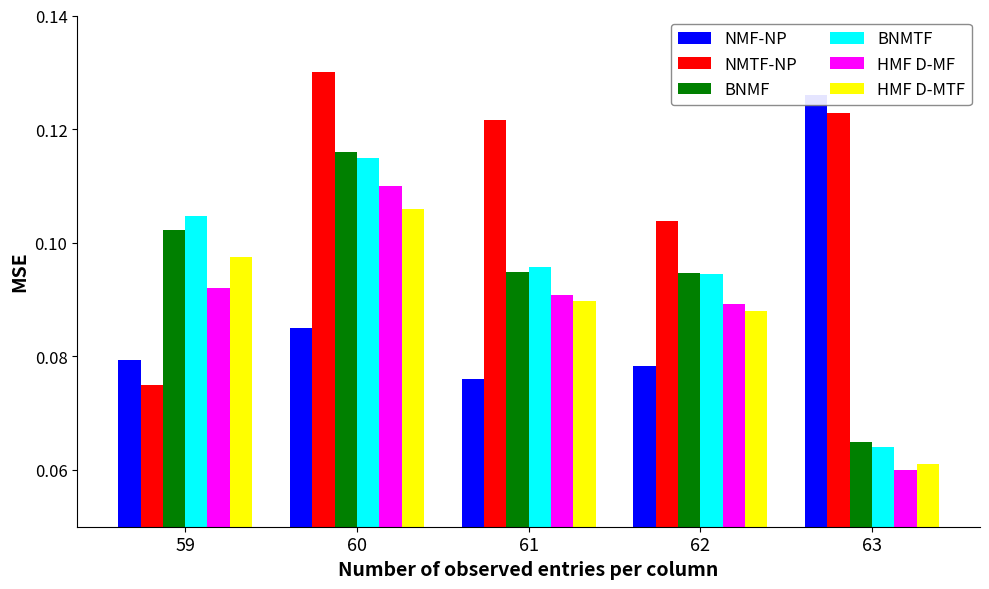

List the labels in order of NMF-NP value, largest first.

63, 60, 59, 62, 61